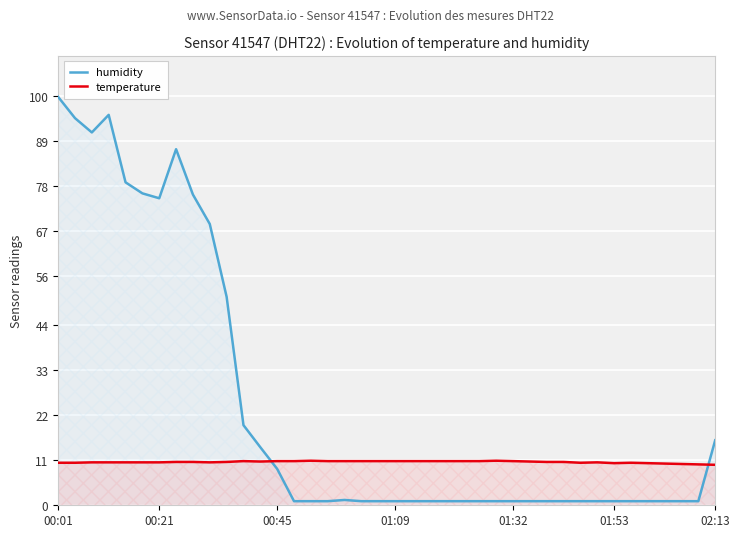

True or false: humidity and temperature cross at least once.

True